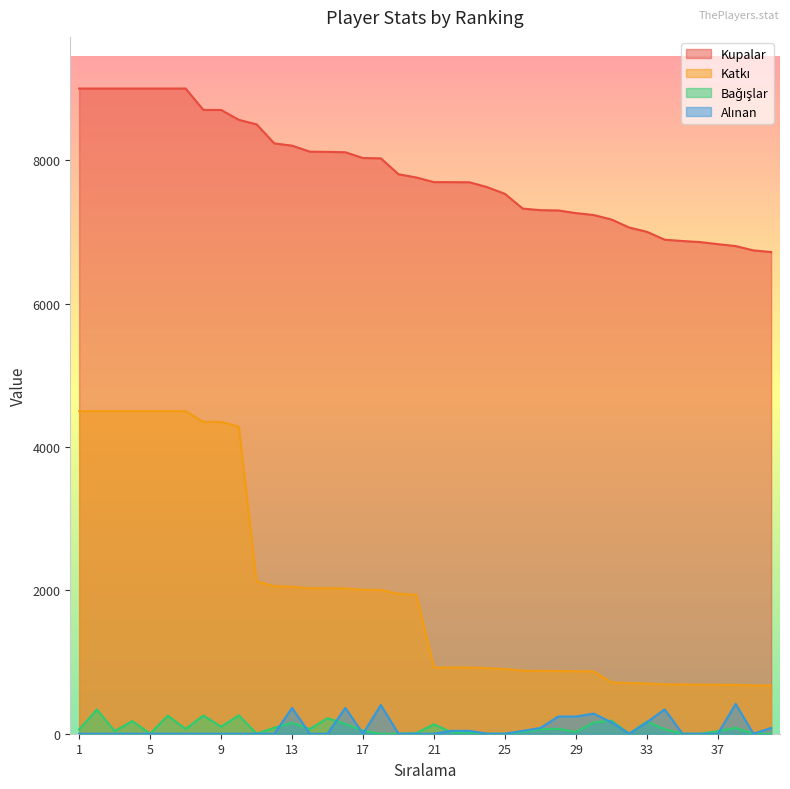

Where is the first local maximum for Alınan?

13